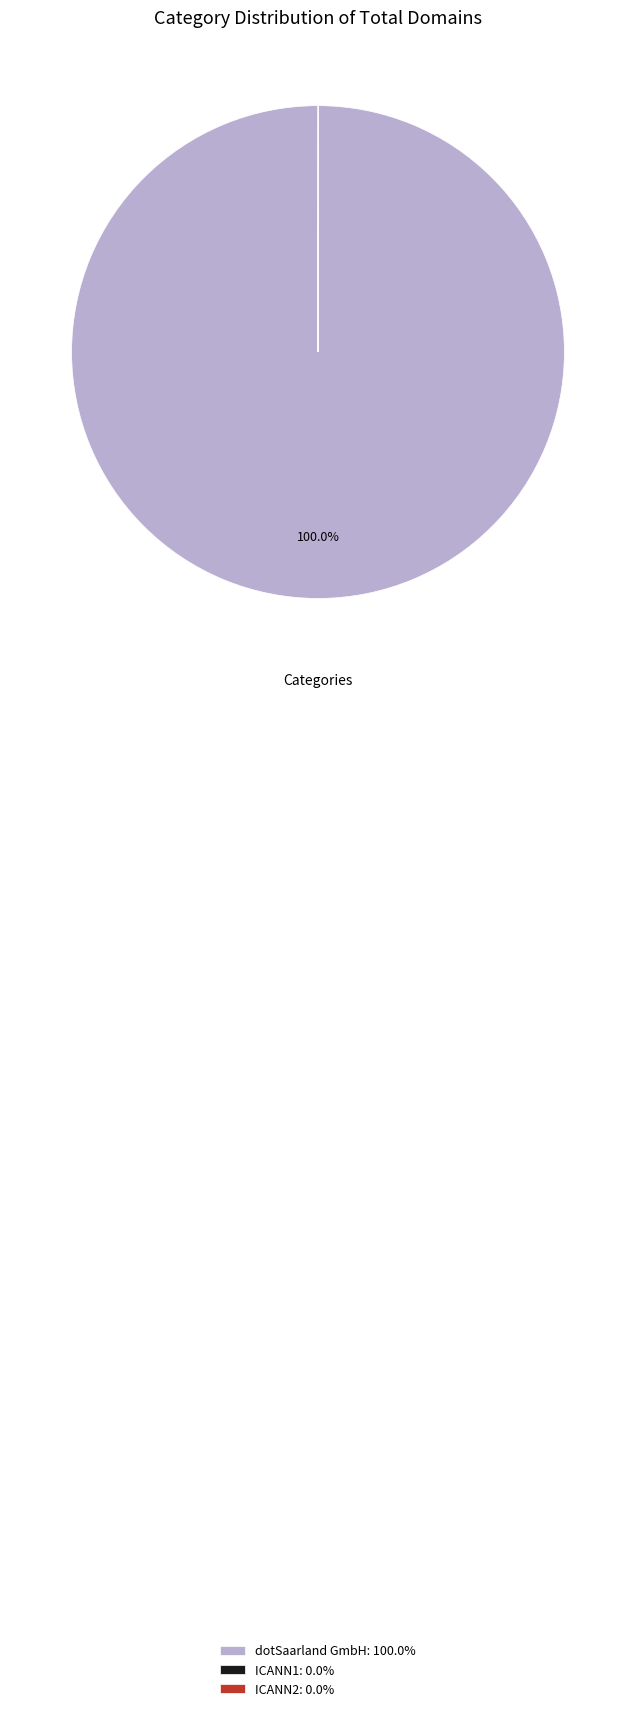

Does any single category account for the majority?

Yes